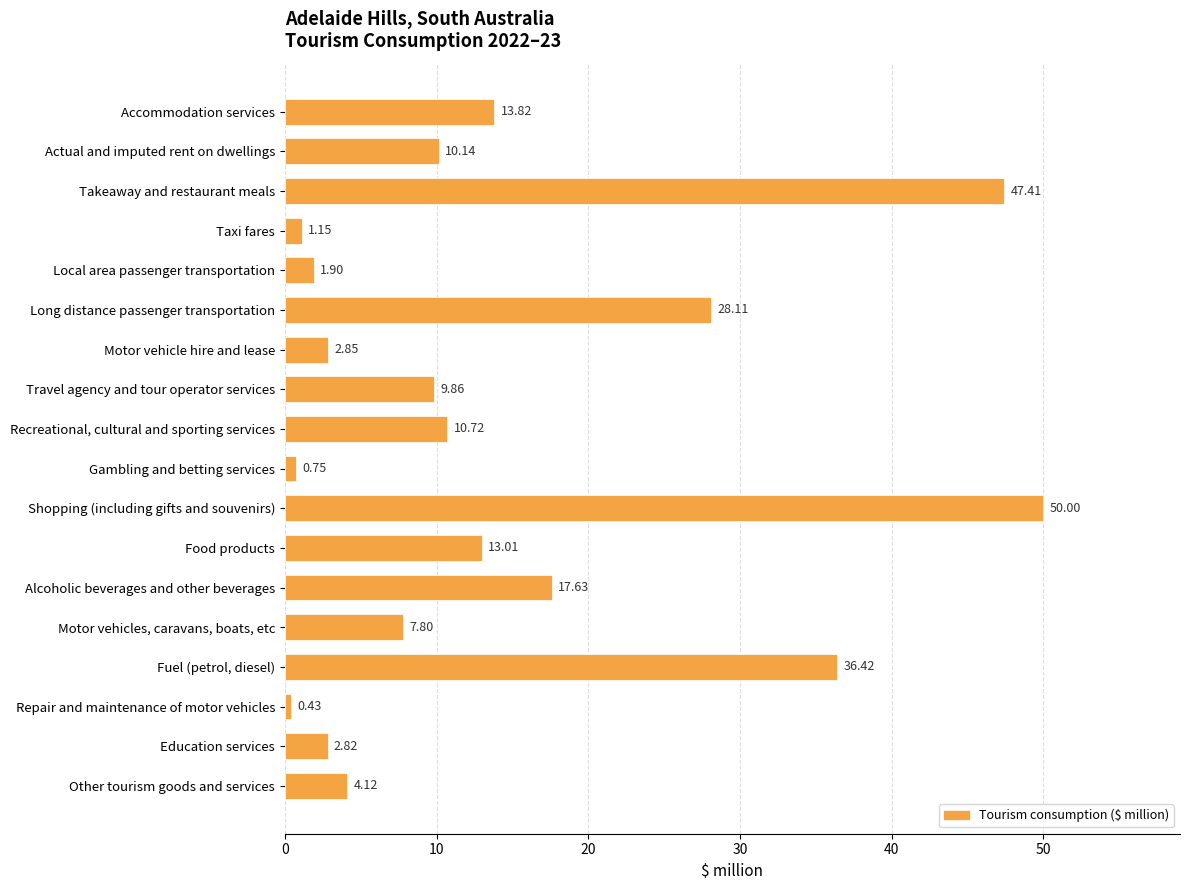

What is the ratio of the value at Takeaway and restaurant meals to the value at Shopping (including gifts and souvenirs)?

0.9